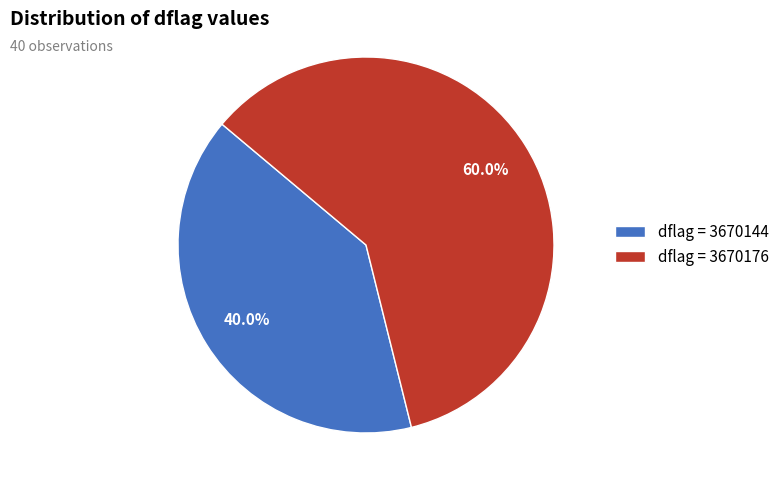

What is the ratio of the value at dflag = 3670176 to the value at dflag = 3670144?

1.5